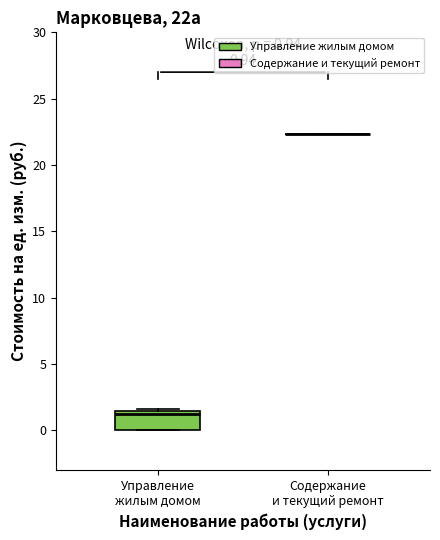

Which box is the tallest, from its lower edge to its upper edge?

Управление жилым домом